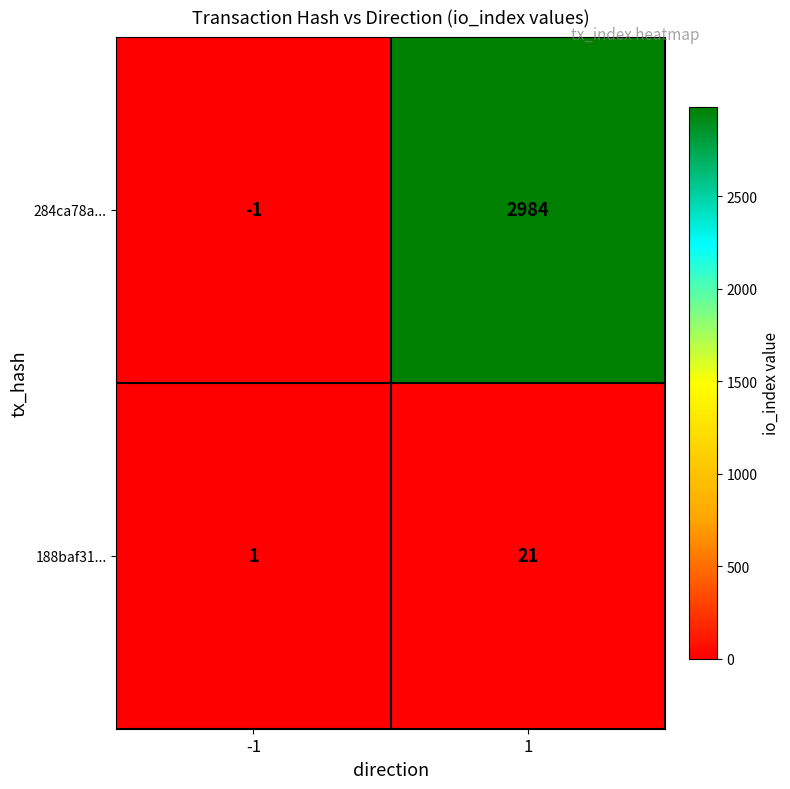

Rank the series at -1 from lowest to highest value.

284ca78a..., 188baf31...